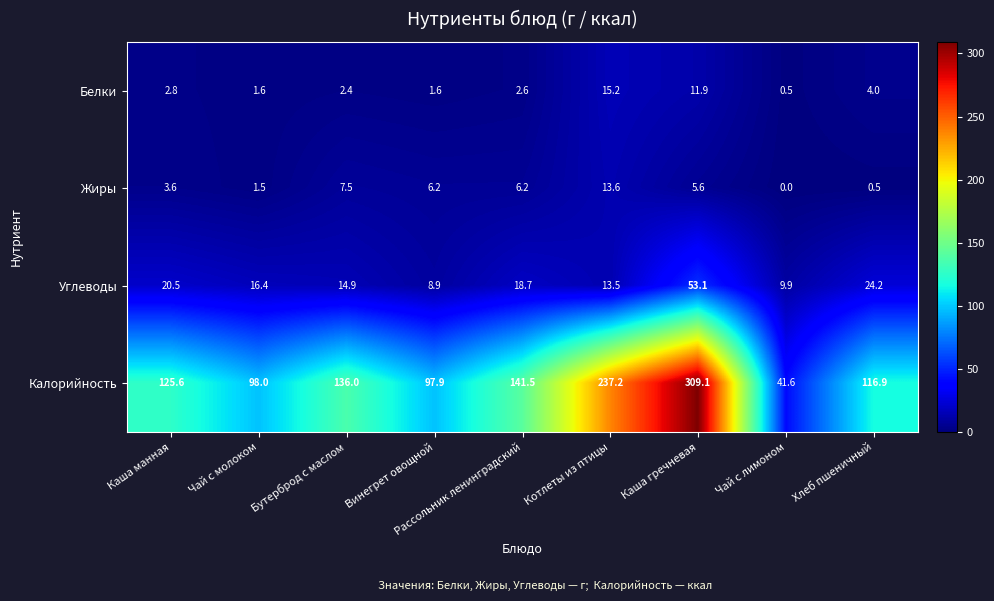

At which category is the sum across all series the highest?

Каша гречневая